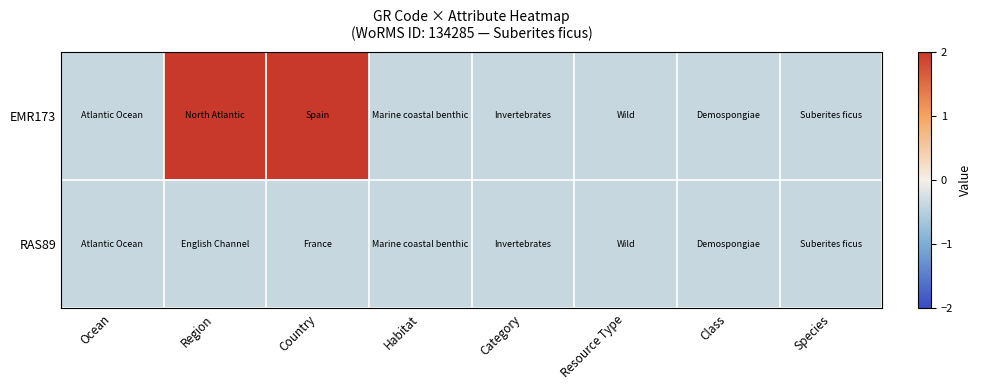

Which series has the largest range (max minus min)?

row_0